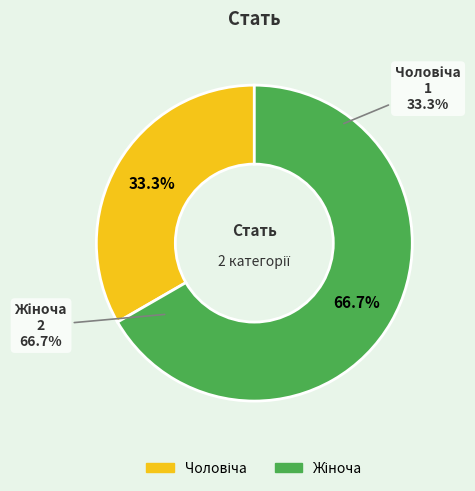

How many segments does this pie chart have?

2